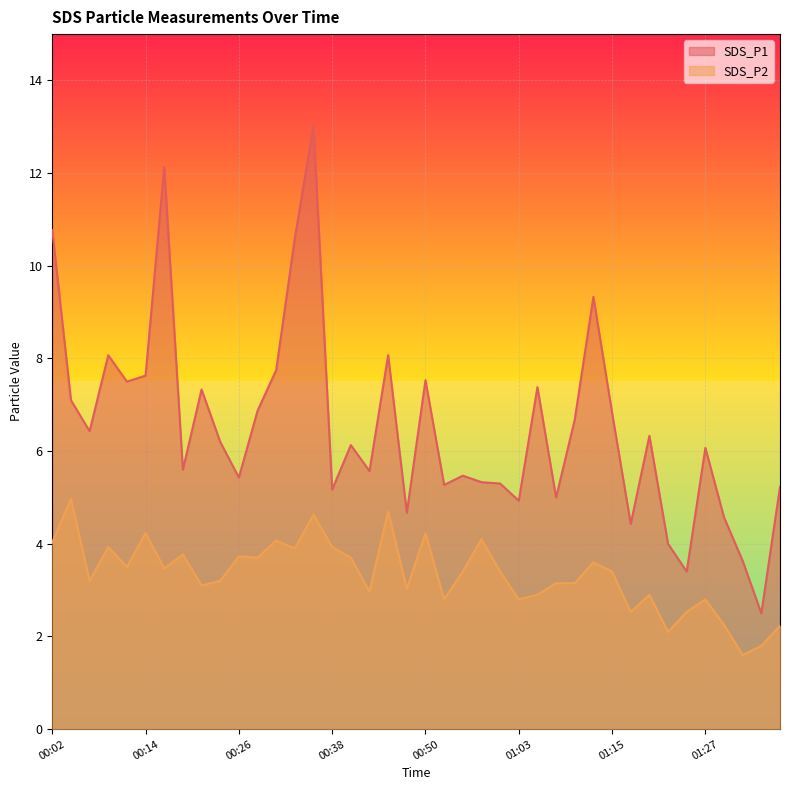

True or false: SDS_P2 and SDS_P1 intersect in this chart.

False